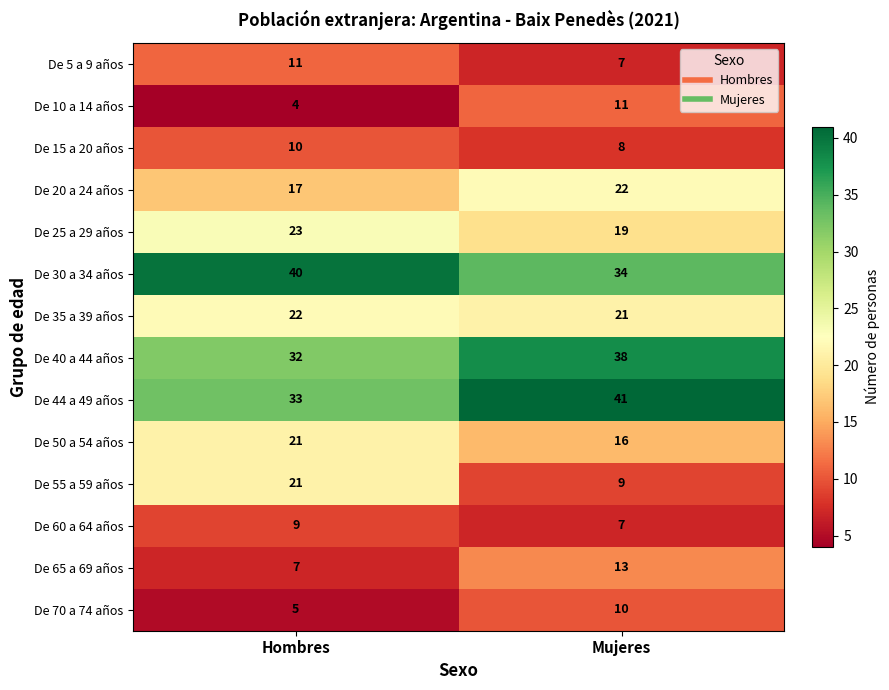

What is the difference between the maximum and minimum values in the De 44 a 49 años series?

8